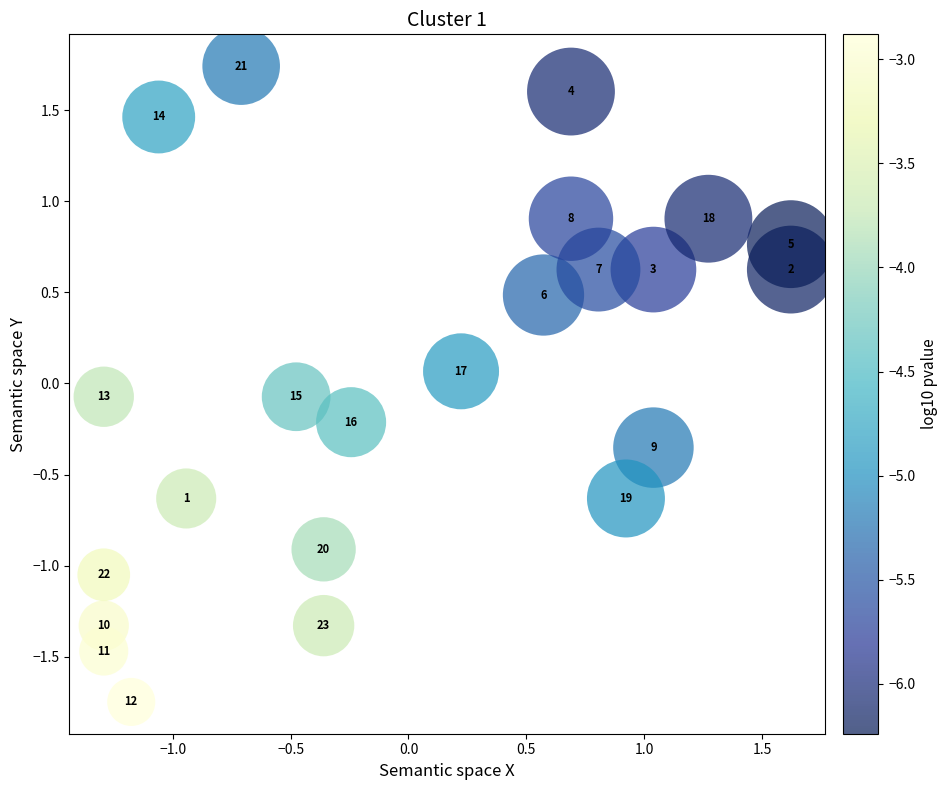

What is the range of X values (max minus min)?

2.9